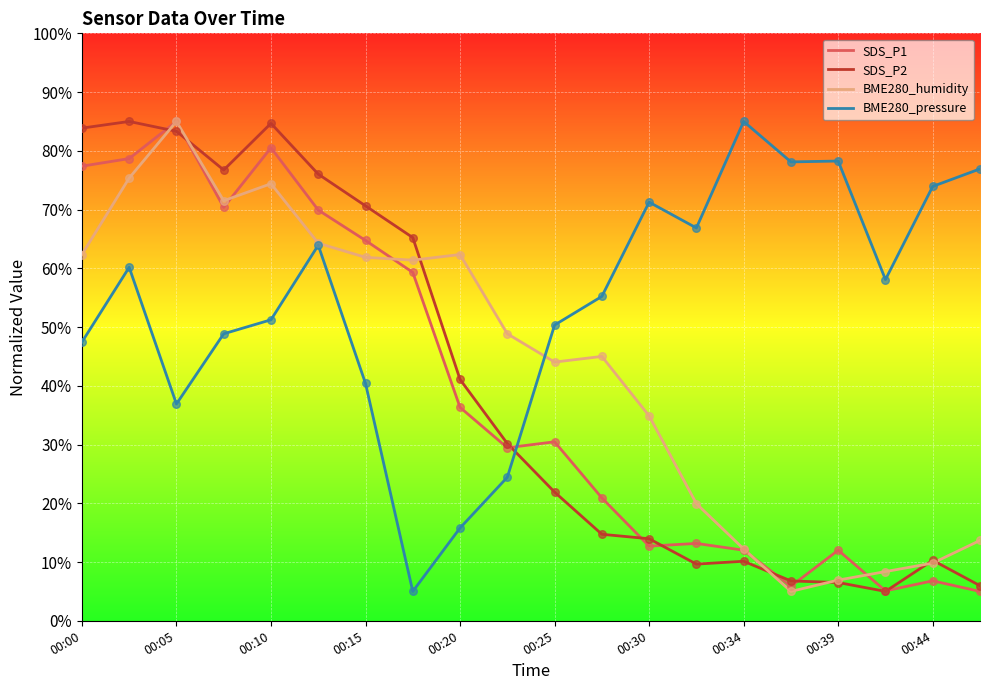

Which series has the largest total across all categories?

BME280_pressure